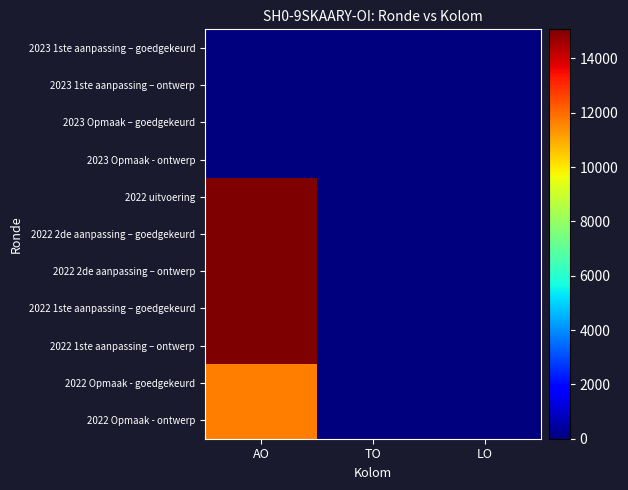

At which category is the sum across all series the highest?

AO